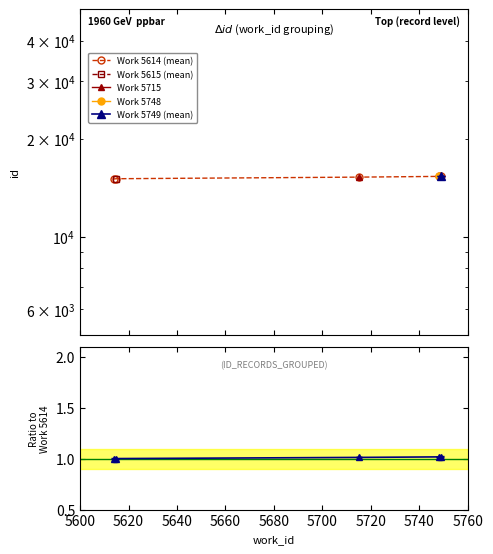

How many data points in Work 5614 (mean) are less than 15232?

2